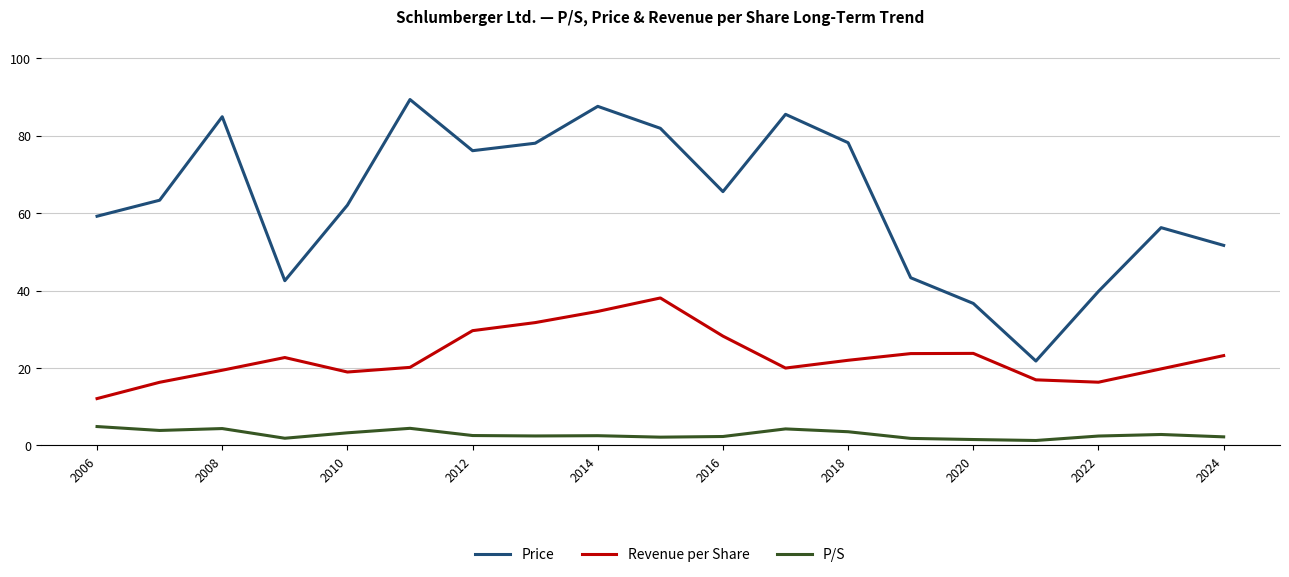

True or false: P/S and Revenue per Share cross at least once.

False